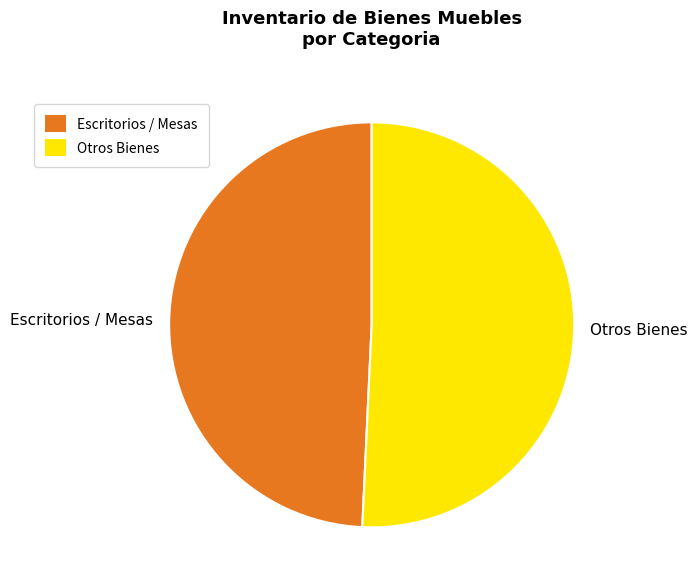

Rank the categories by value from highest to lowest.

Otros Bienes, Escritorios / Mesas